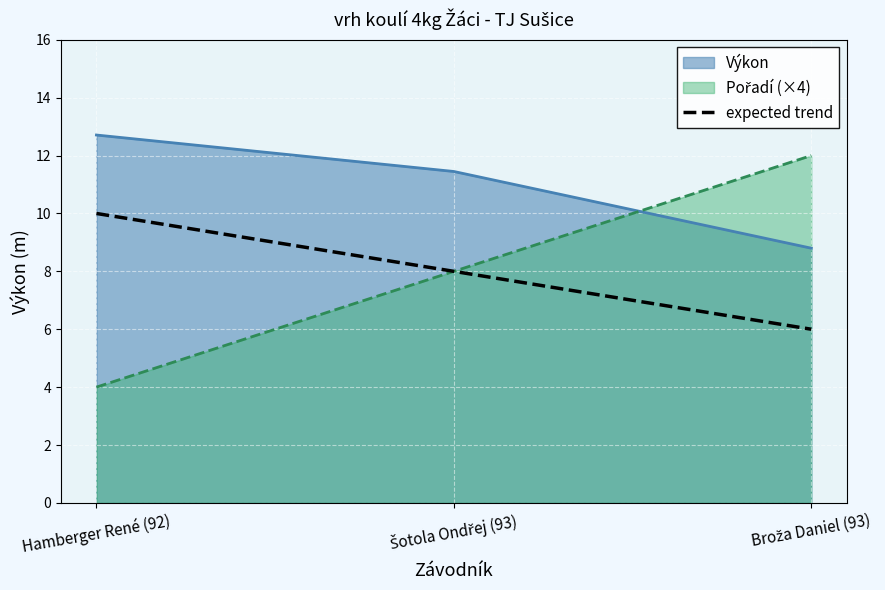

What is the label of the 3rd point from the left?

Broža Daniel (93)